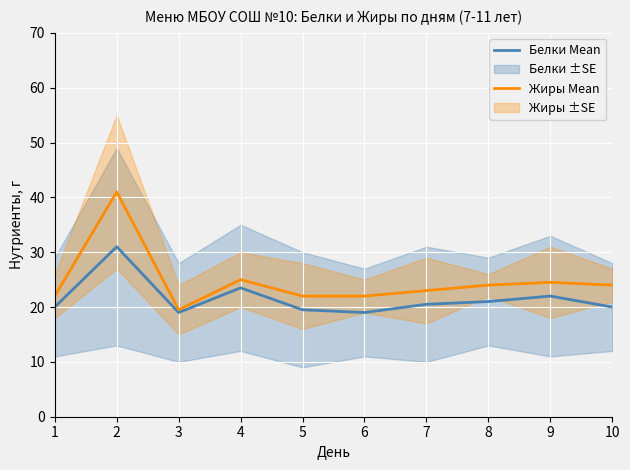

Is the value of Жиры Mean at 10 greater than the value of Белки Mean at 8?

Yes